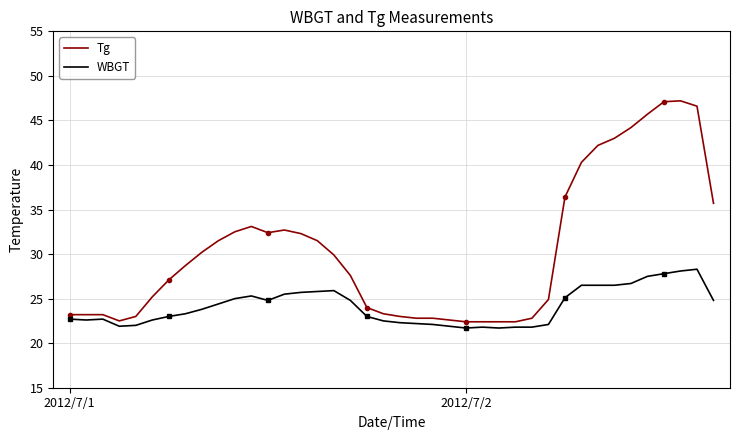

Does the chart have visible grid lines?

Yes